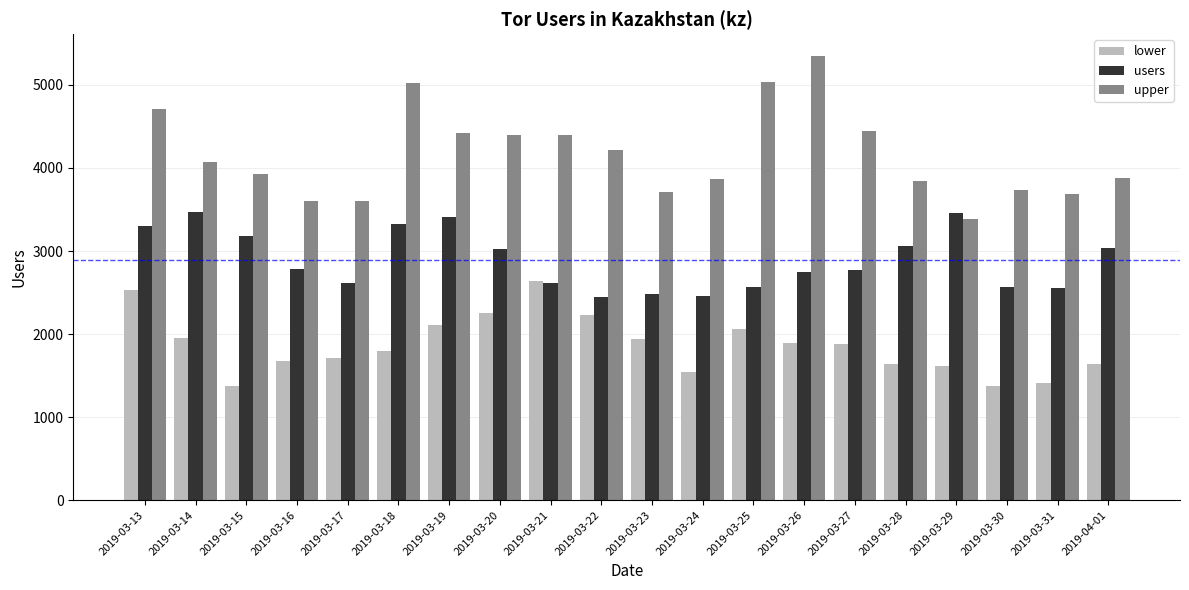

Does the chart contain stacked bars?

No